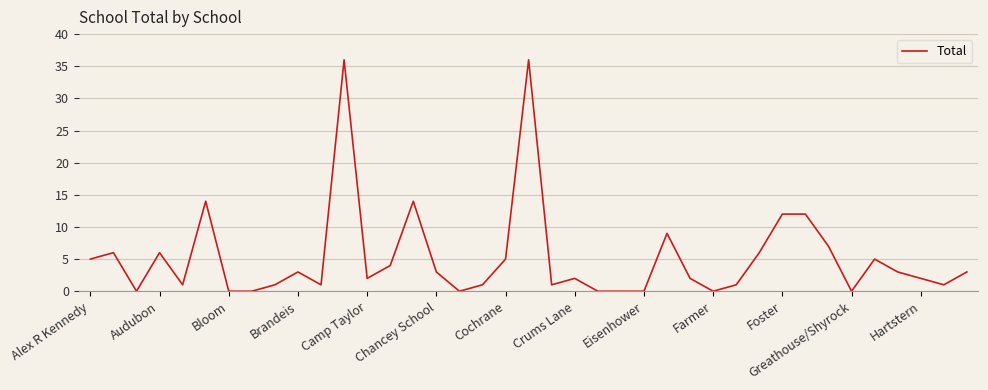

What is the difference between the maximum and minimum values?

36